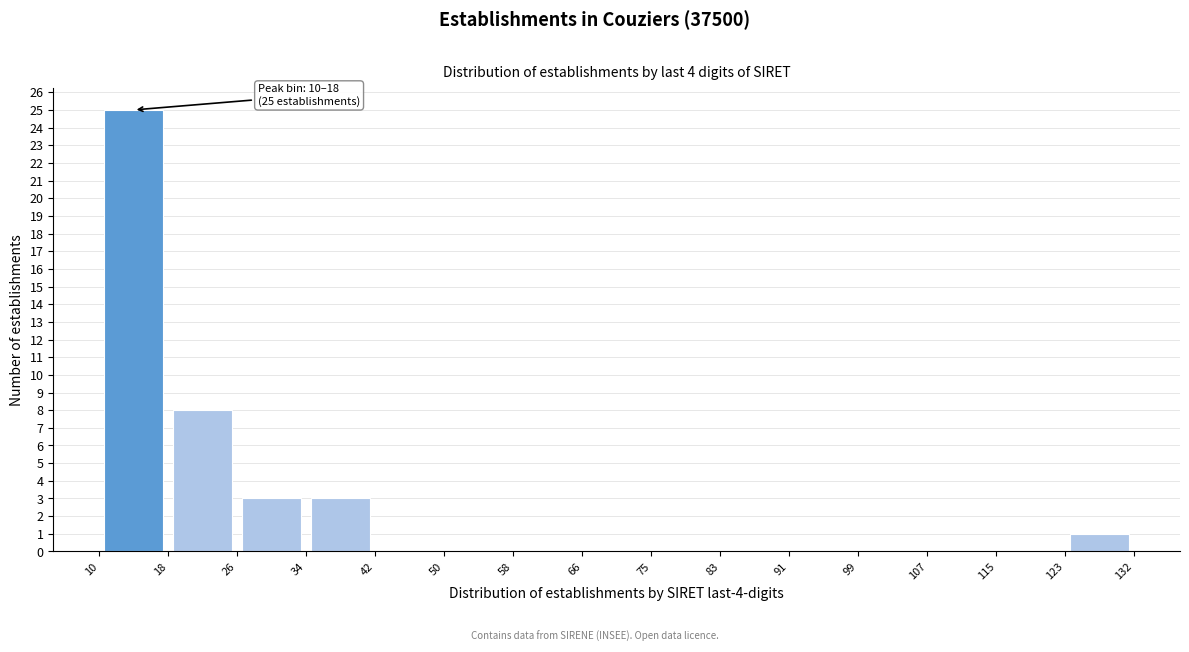

Which range on the x-axis has the tallest bar?

10 to 18